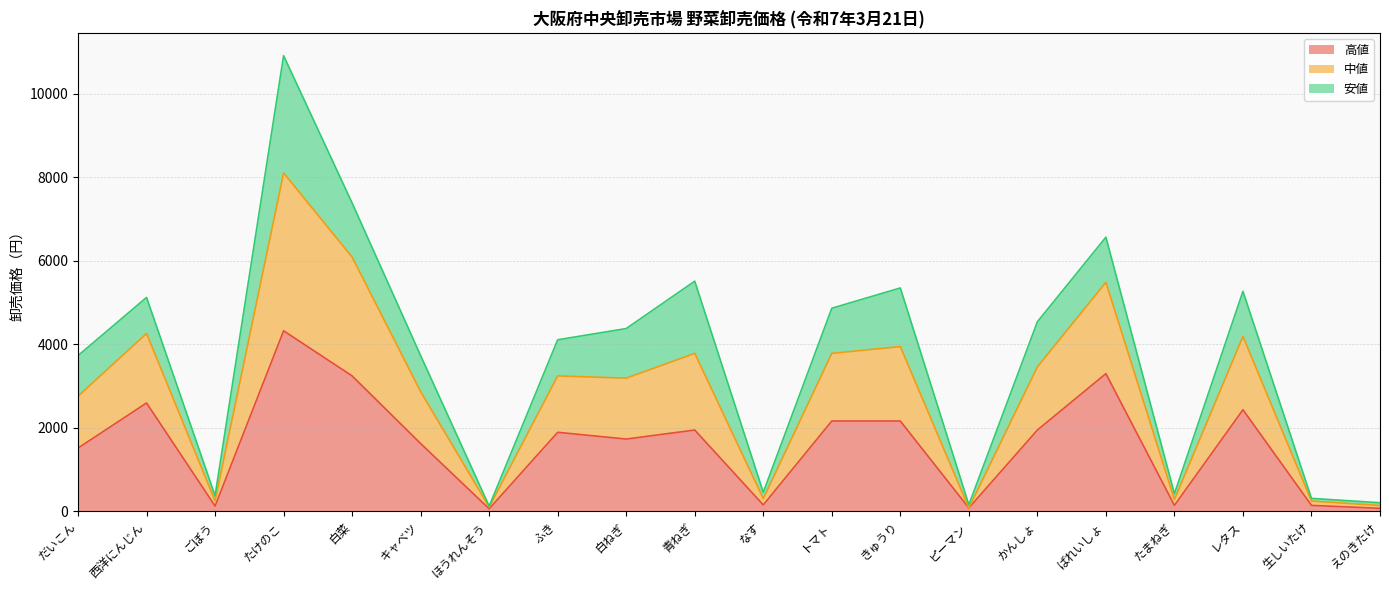

Which category has the highest value in the 中値 series?

たけのこ